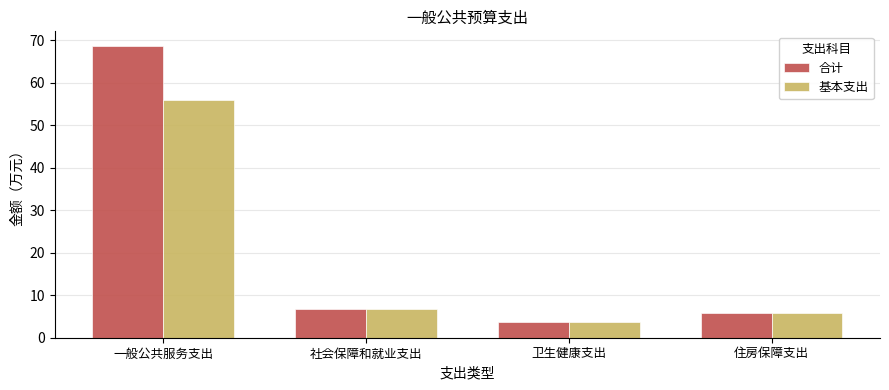

Which series has the widest spread of values?

合计